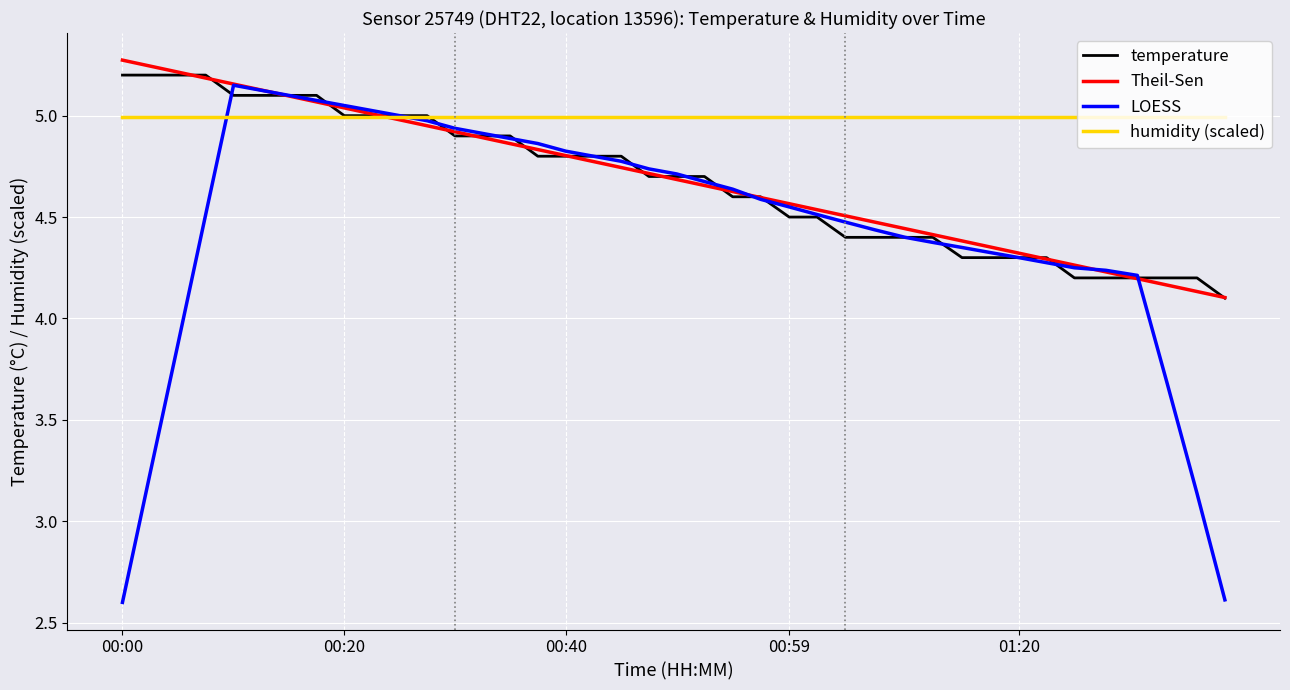

What is the lowest value of the LOESS series?

2.6